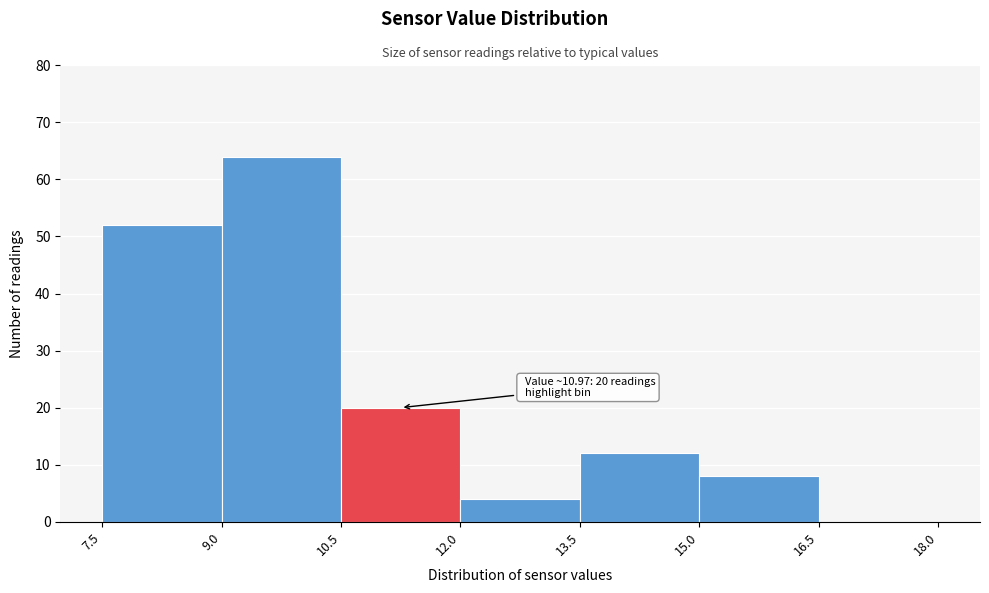

Over which range of the x-axis is the bar tallest?

9.0 to 10.5